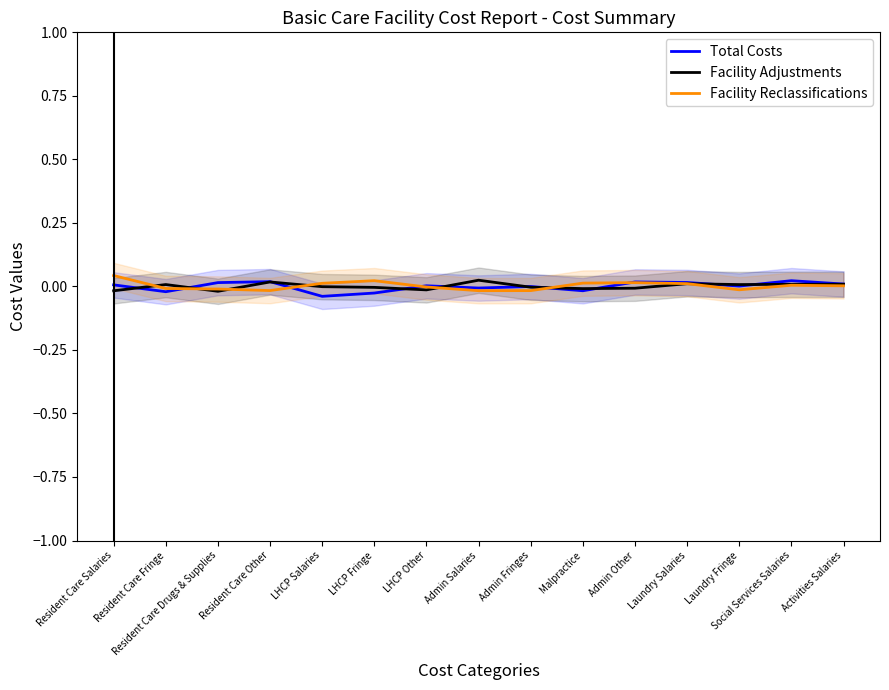

Which has a higher value, Laundry Fringe or LHCP Other?

LHCP Other